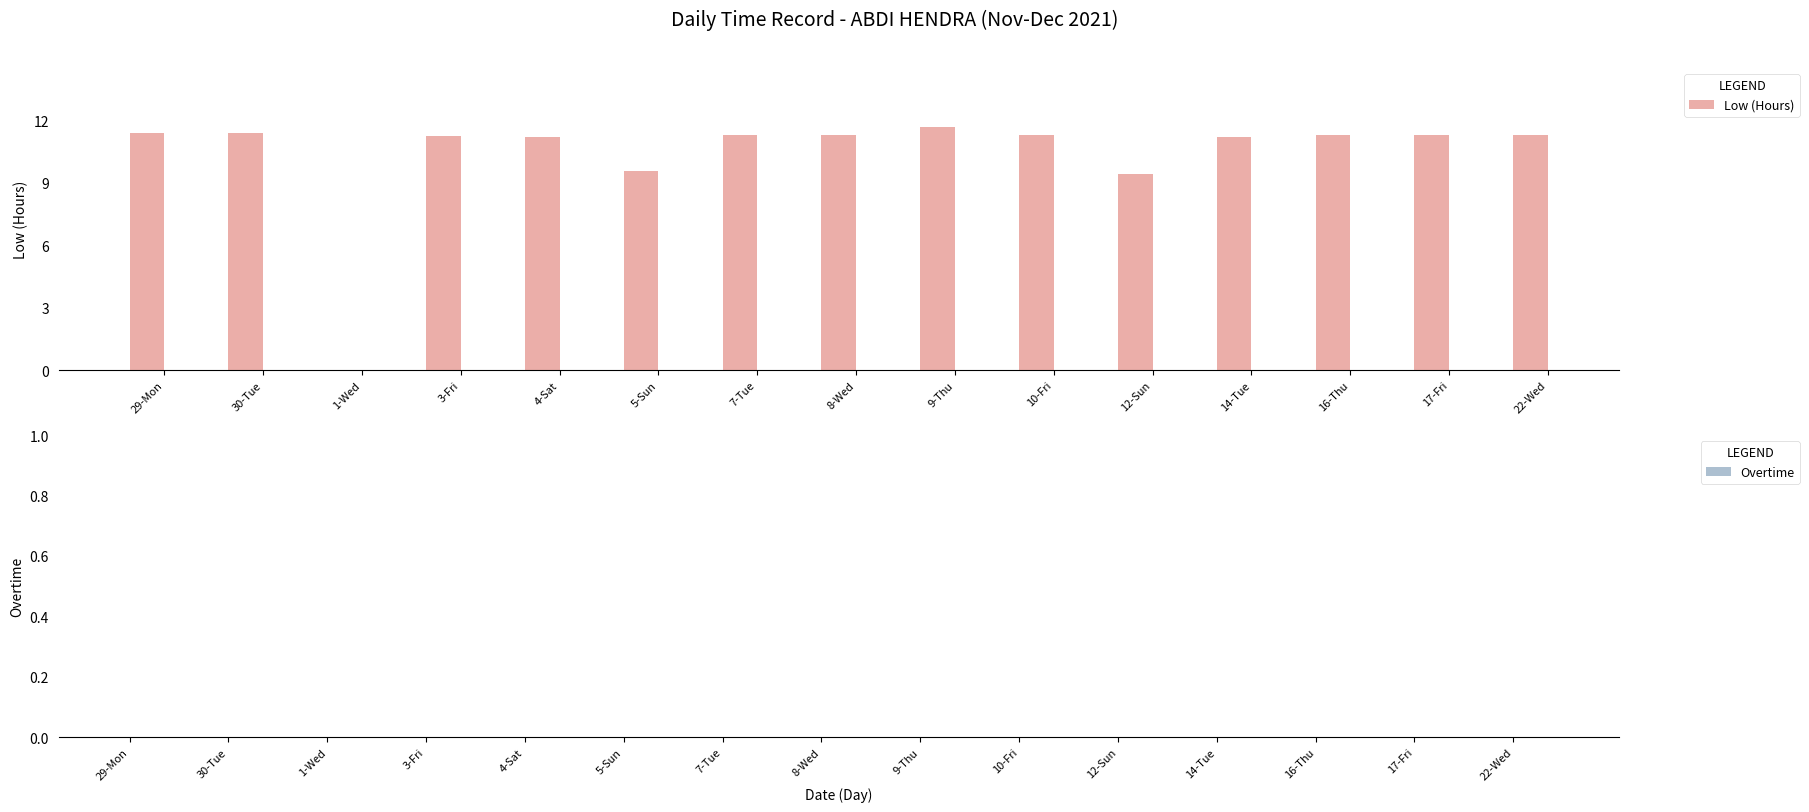

The chart shows a value of 9.6 at 5-Sun. True or false?

True